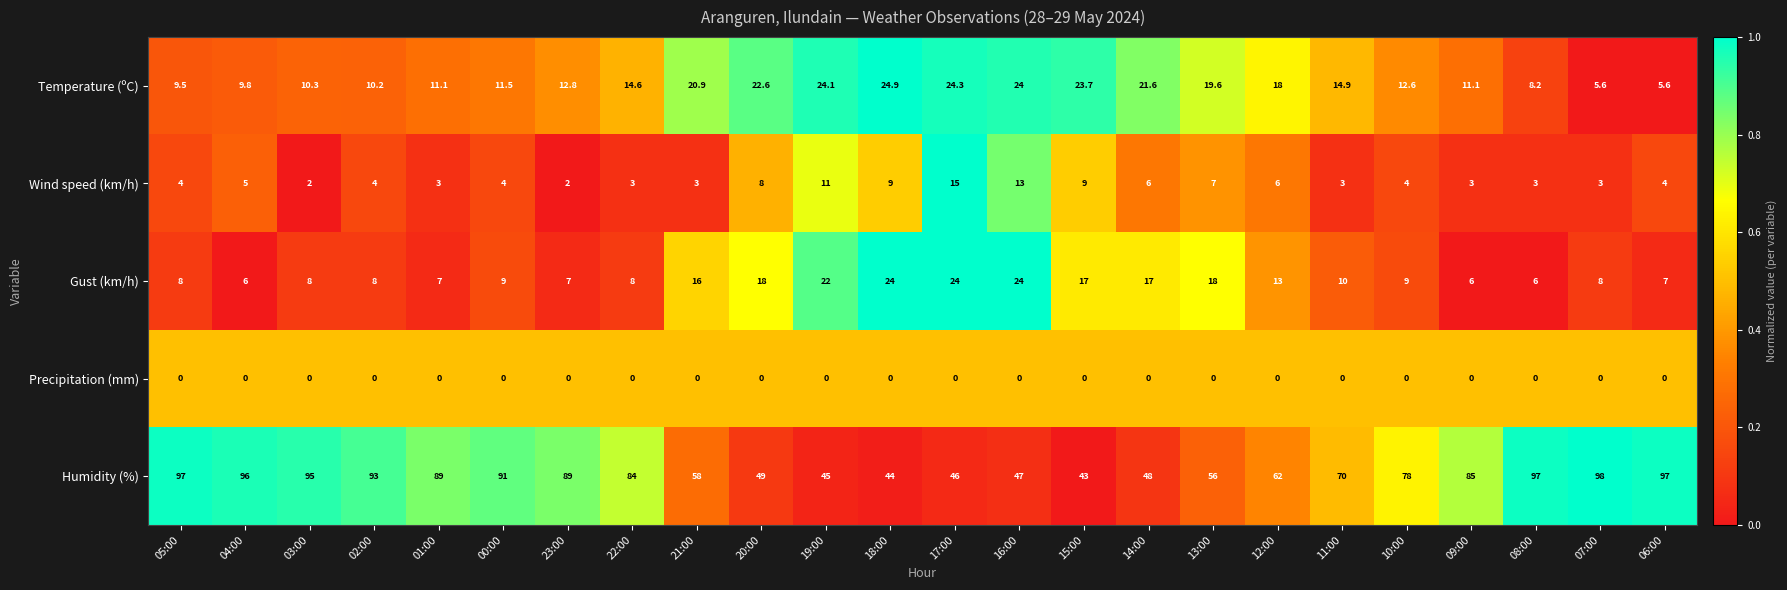

What is the difference between the highest and lowest values at 04:00?

96.0